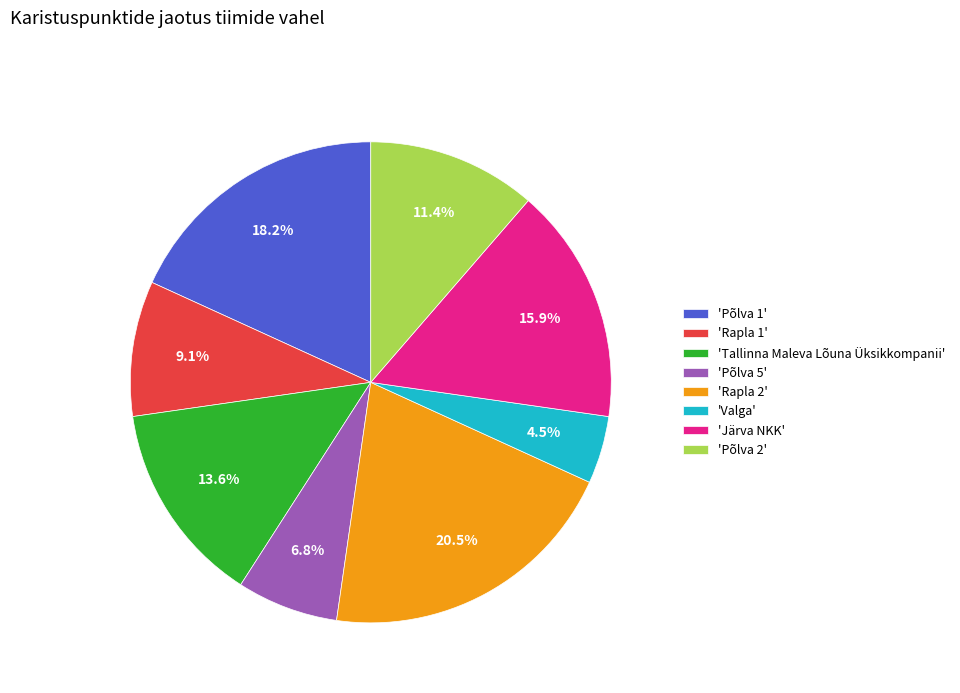

Rank the categories by value from lowest to highest.

'Valga', 'Põlva 5', 'Rapla 1', 'Põlva 2', 'Tallinna Maleva Lõuna Üksikkompanii', 'Järva NKK', 'Põlva 1', 'Rapla 2'